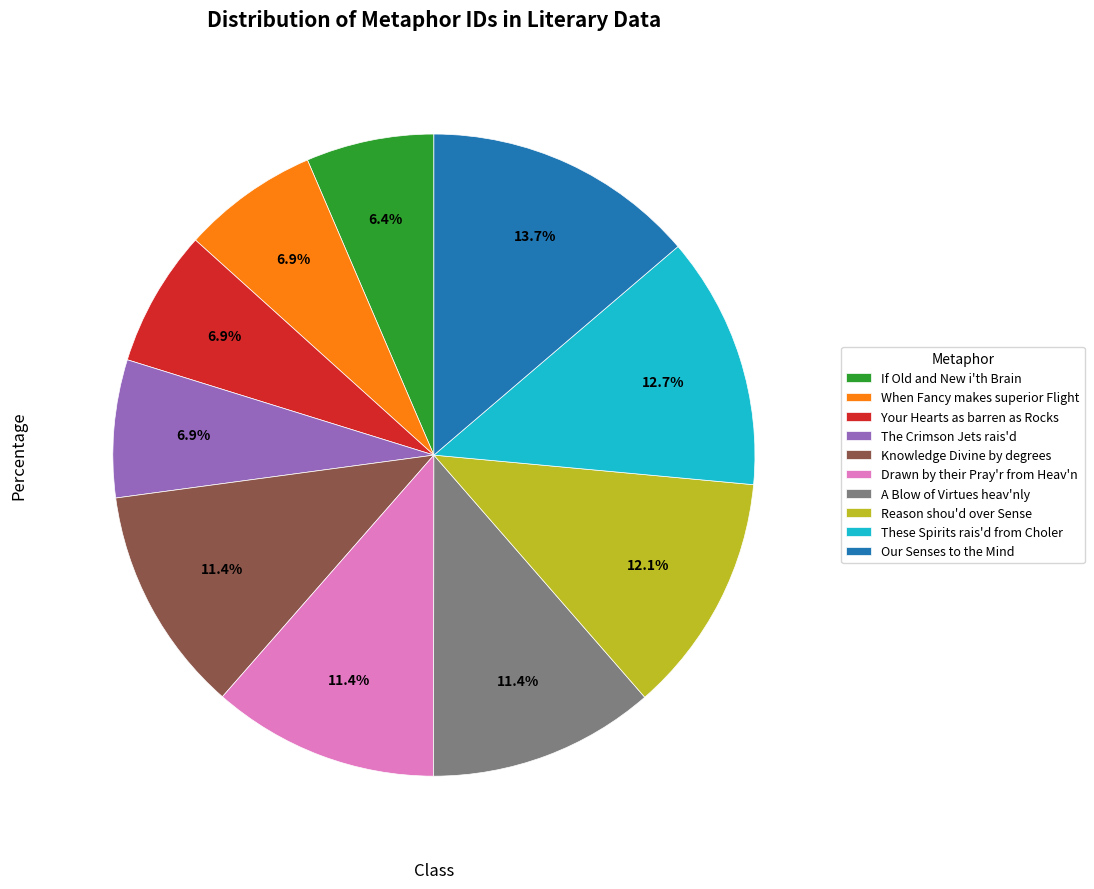

What is the ratio of the value at If Old and New i'th Brain to the value at Drawn by their Pray'r from Heav'n?

0.6